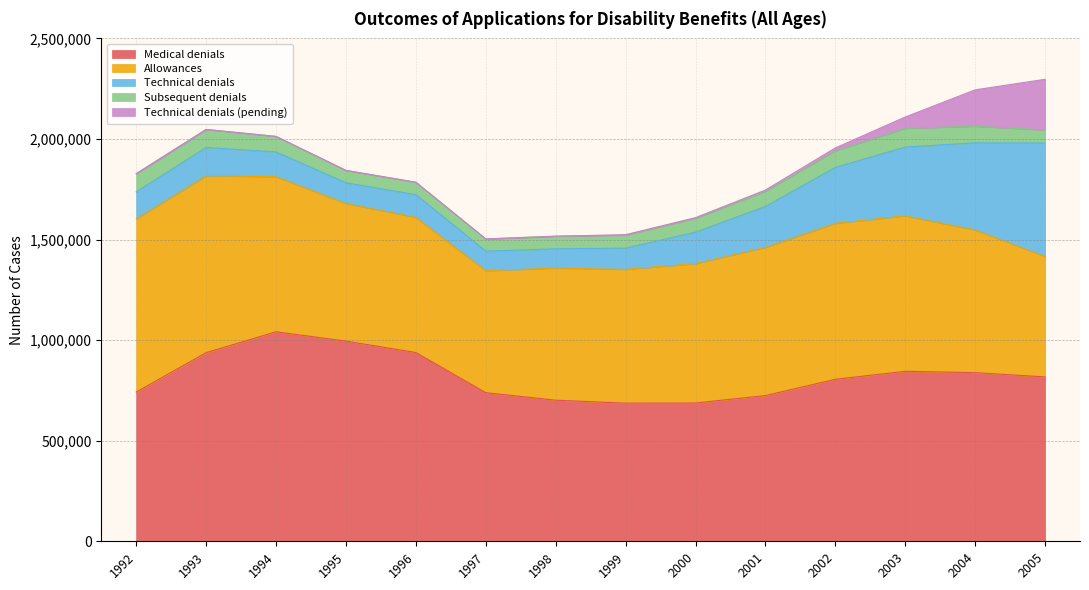

Does the chart have visible grid lines?

Yes